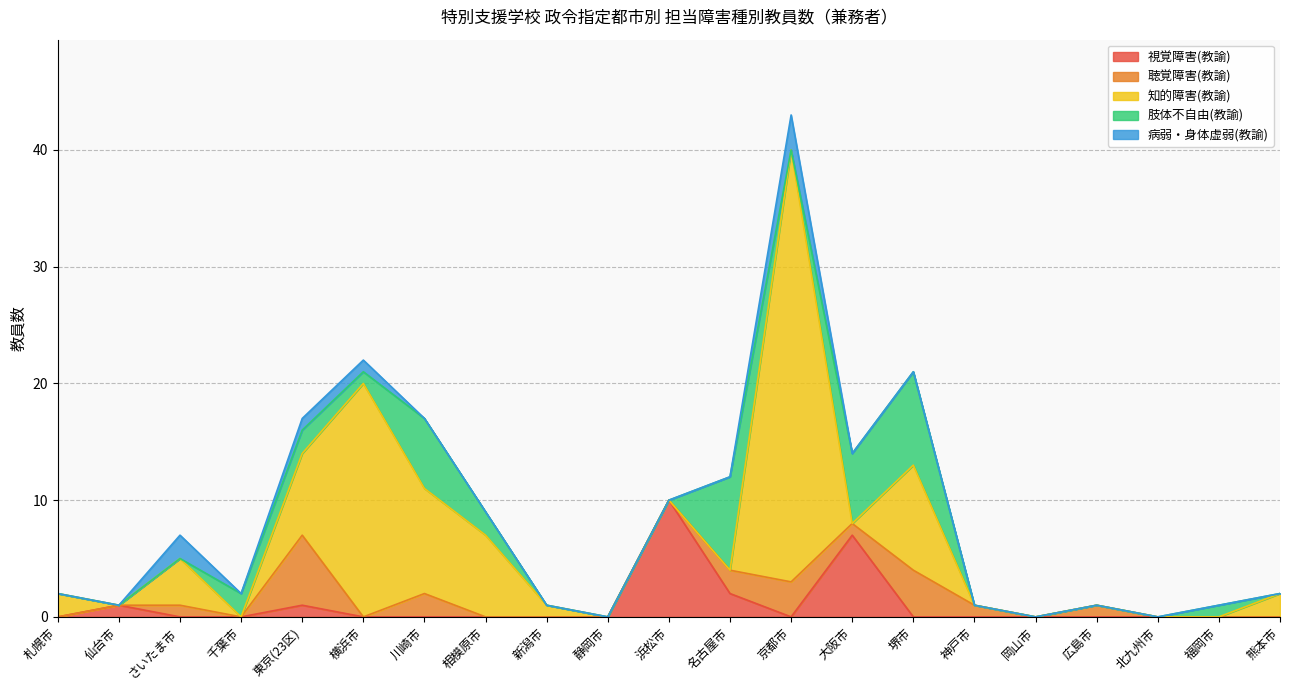

In 肢体不自由(教諭), how many points are lower than both neighbors (excluding endpoints)?

2